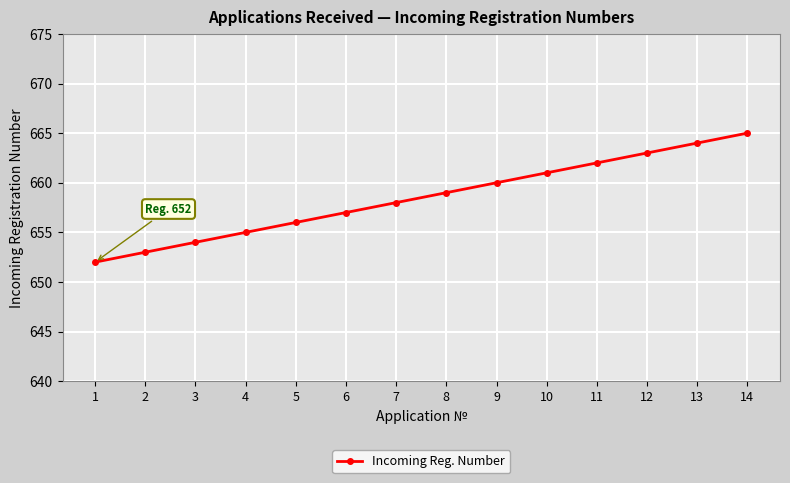

What is the difference between the values at 12 and 11?

1